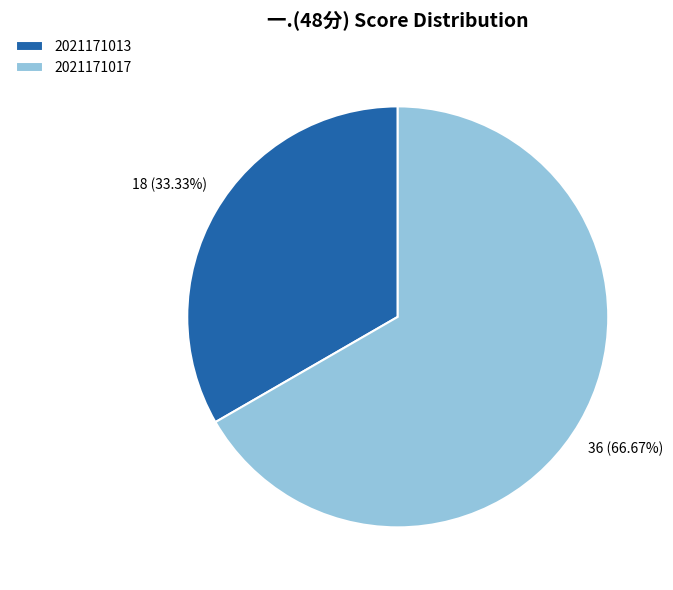

Rank the categories by value from highest to lowest.

2021171017, 2021171013